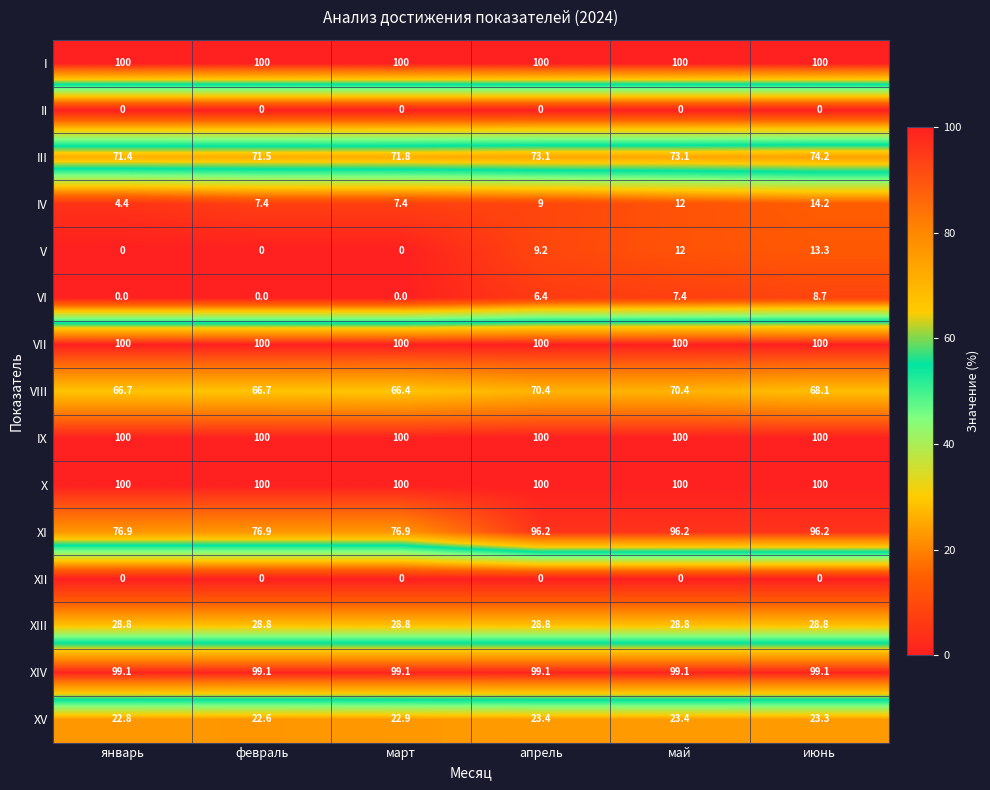

What is the lowest value of the IV series?

4.4